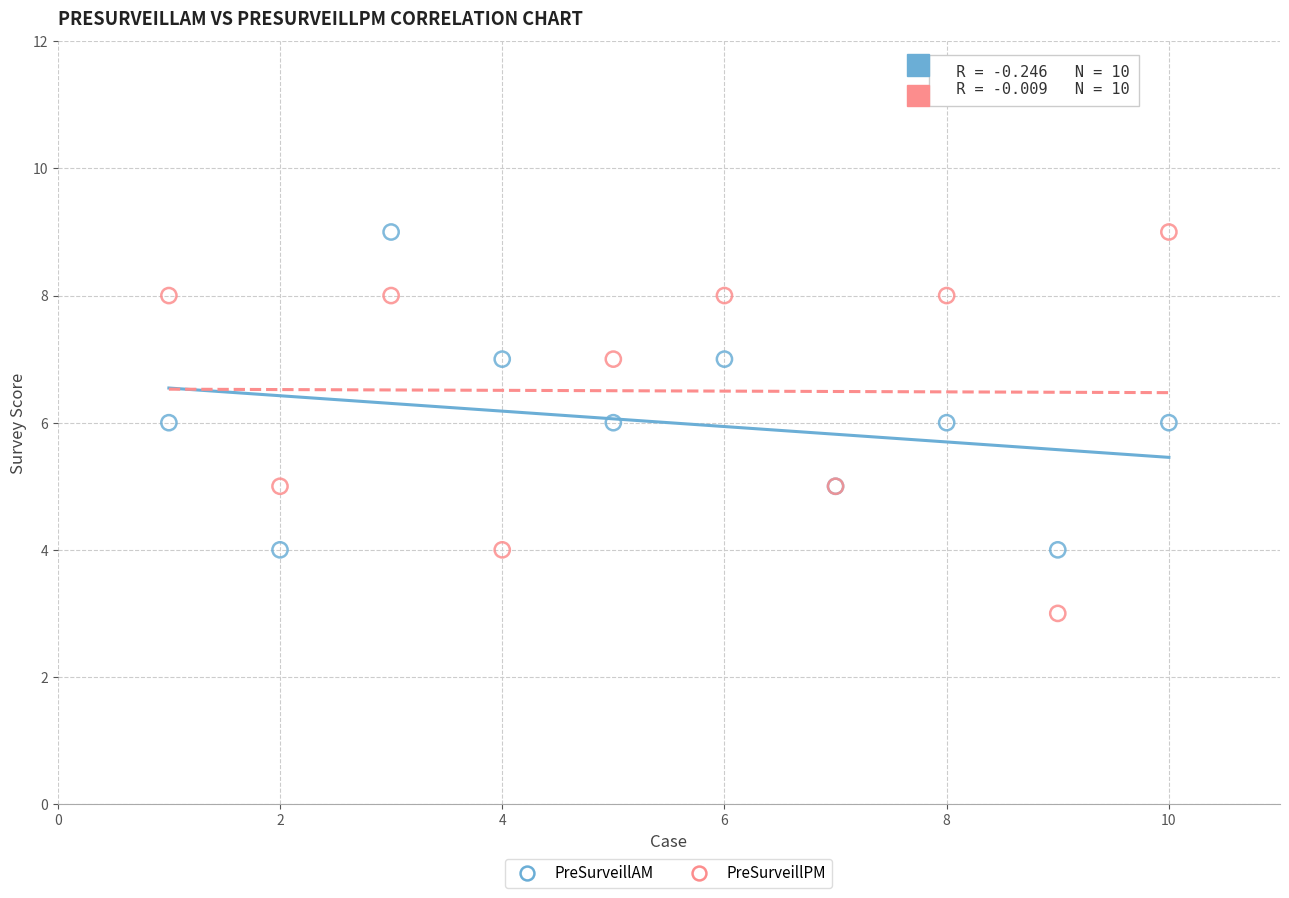

Which series contains the lowest Y value?

PreSurveillPM